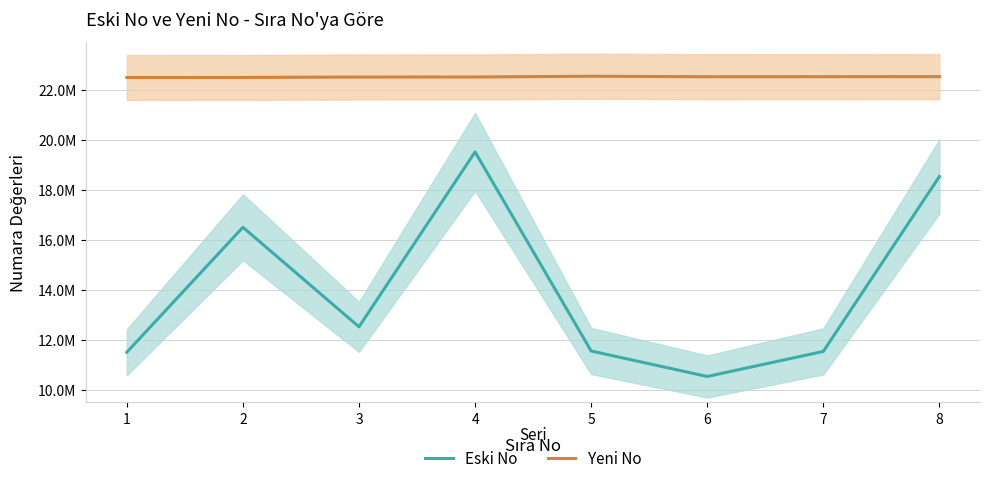

Count the number of data series in this chart.

2